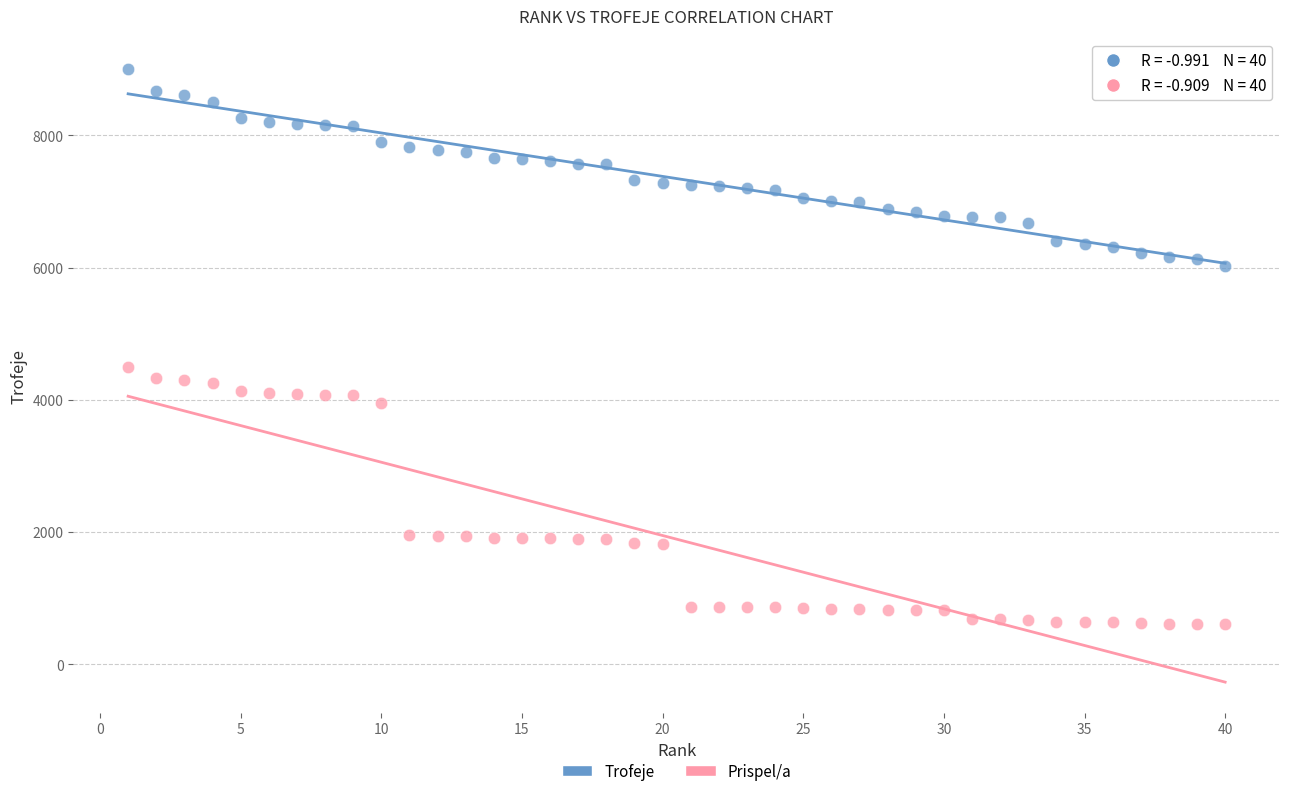

Across all series, what Y value is closest to 4800?

4500